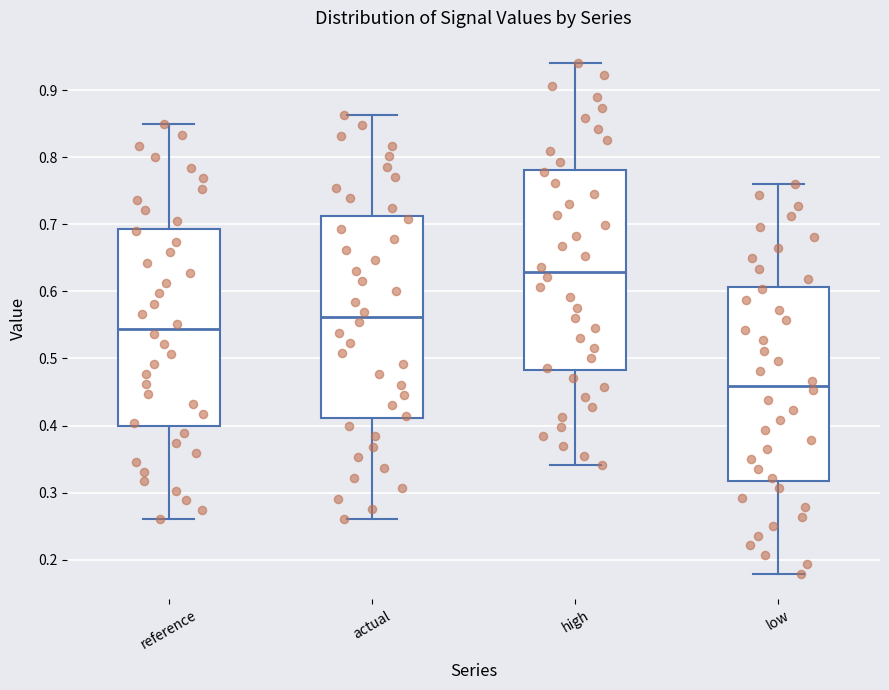

Reading left to right, transcribe this box plot: for each box, give where its median line is, the range the box spans, and where its two whiskers end, as read against the y-axis. The values are not printed on the chart, so give them approximately, as read against the axis.

reference: median 0.54, box 0.40 to 0.69, whiskers 0.26 to 0.85
actual: median 0.56, box 0.41 to 0.71, whiskers 0.26 to 0.86
high: median 0.63, box 0.48 to 0.78, whiskers 0.34 to 0.94
low: median 0.46, box 0.32 to 0.61, whiskers 0.18 to 0.76